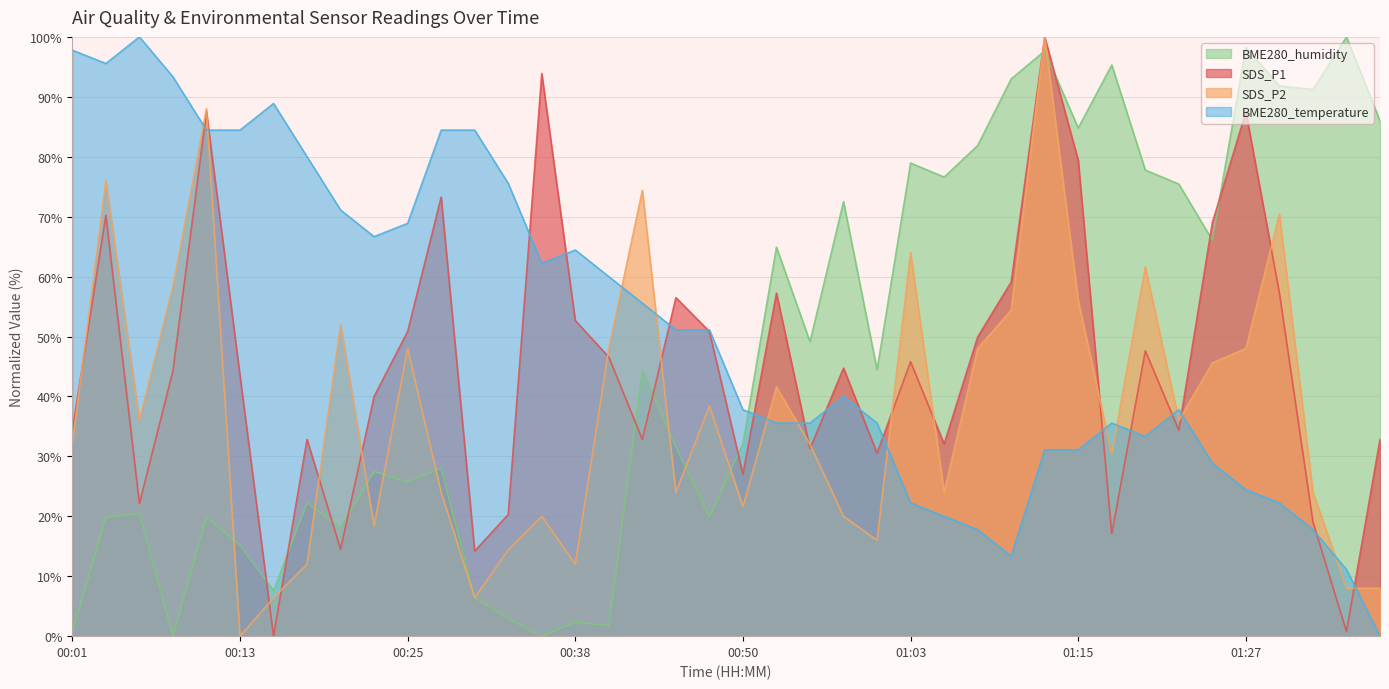

What position from the left is 00:20?

9